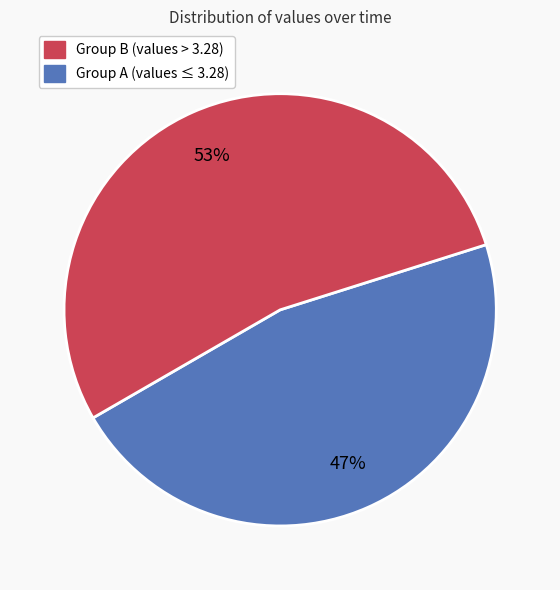

Is there any slice that represents more than half of the pie?

Yes